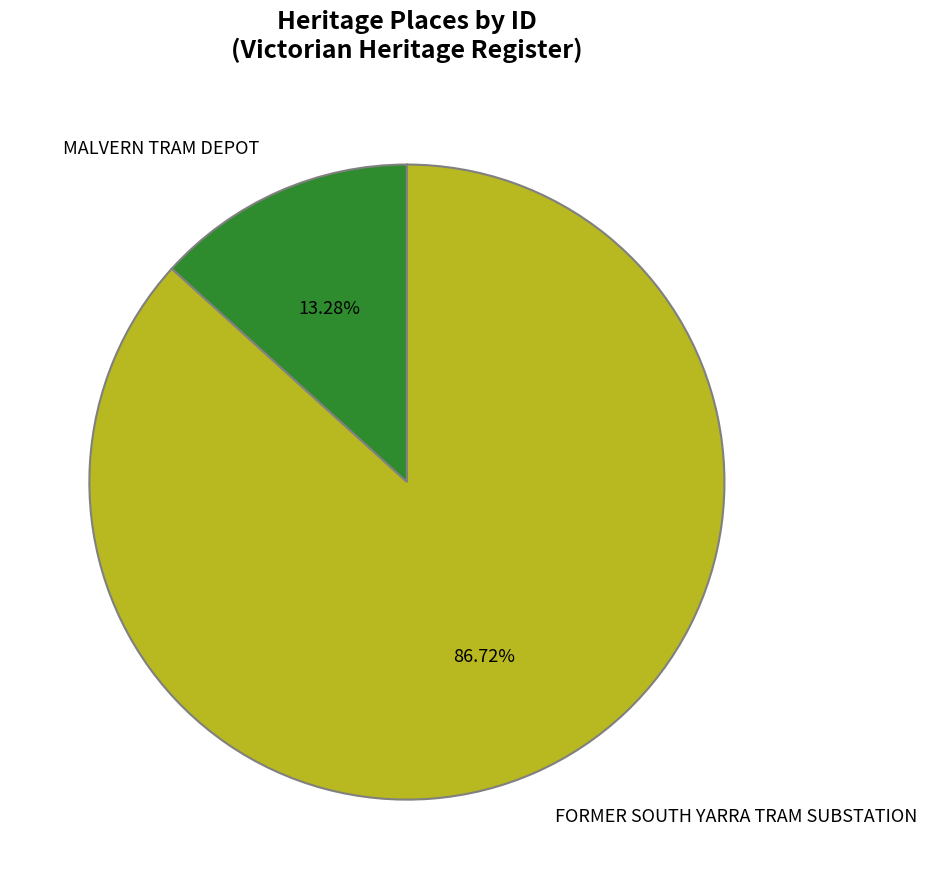

Is there any slice that represents more than half of the pie?

Yes